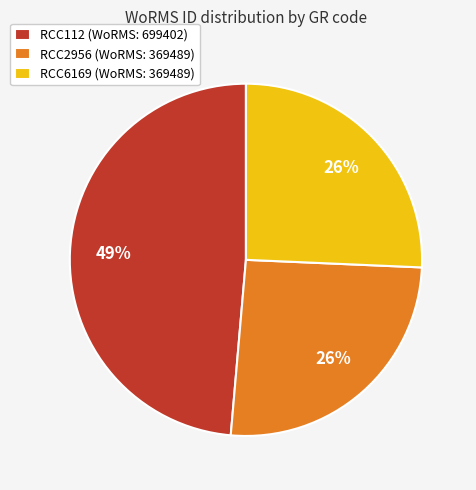

To the nearest percent, what portion does RCC2956 represent?

26%